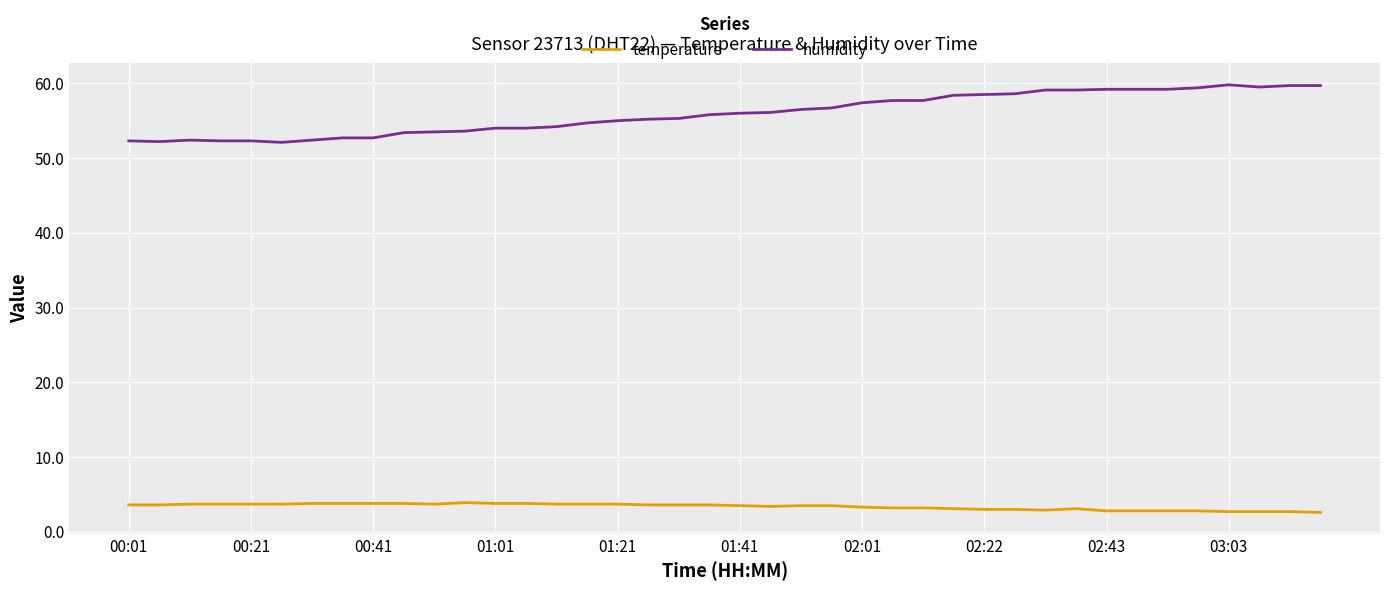

True or false: temperature and humidity intersect in this chart.

False